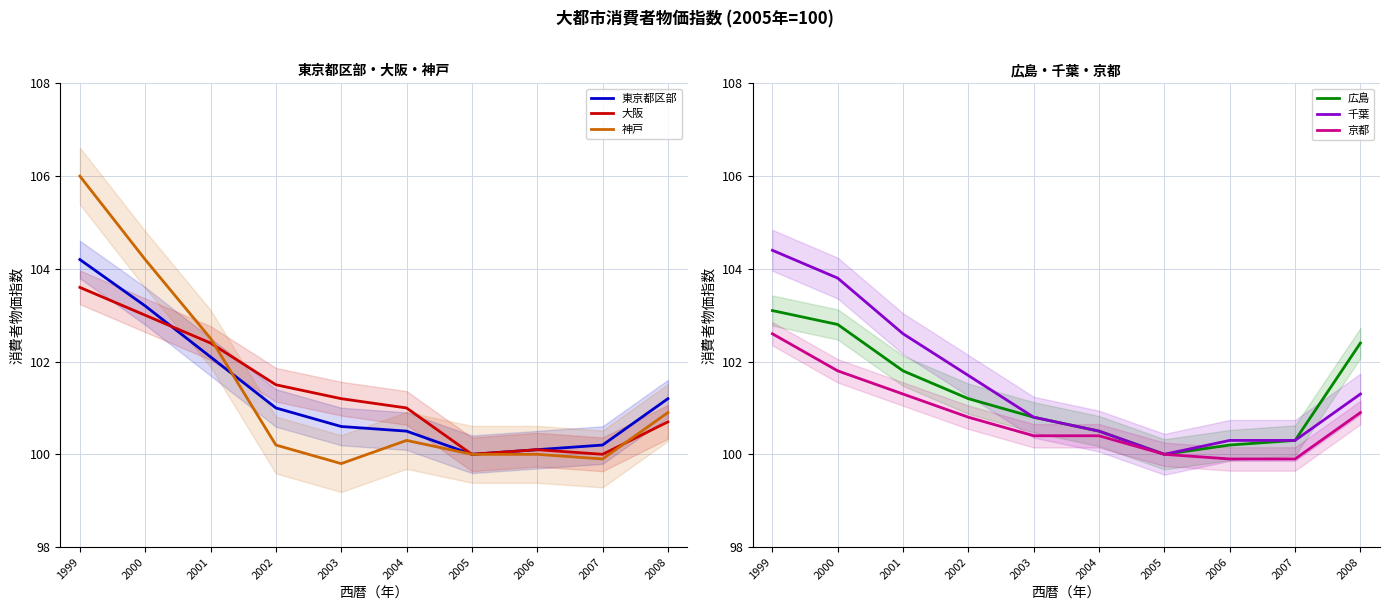

At which category does the chart reach its minimum across all series?

2003